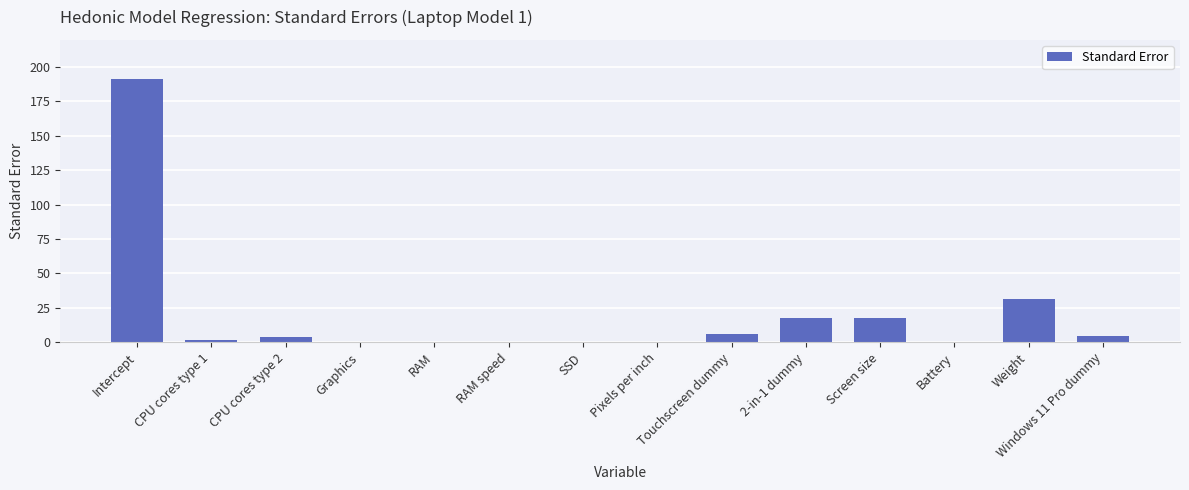

Which label corresponds to the largest value in the chart?

Intercept